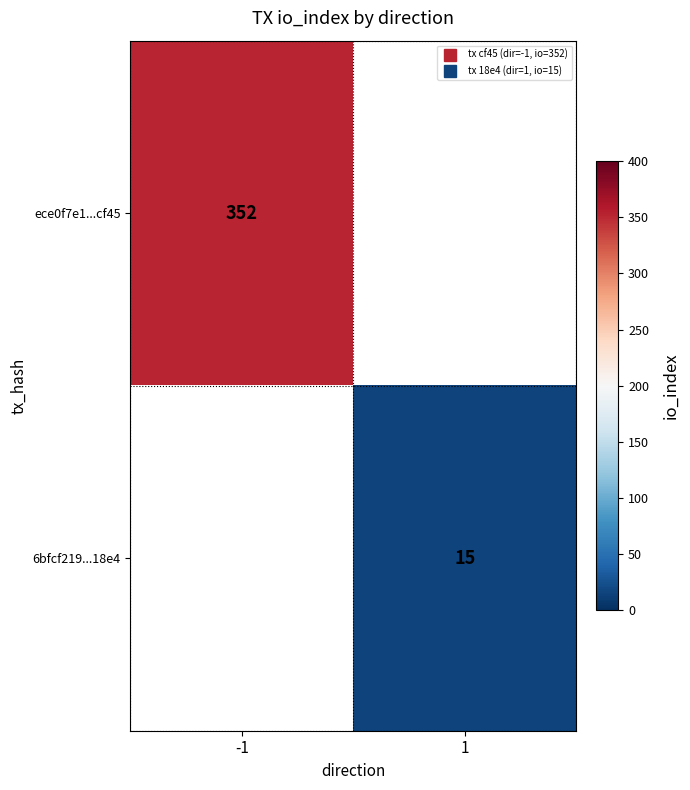

Is it true that ece0f7e1...cf45 equals 352.0 at -1?

True